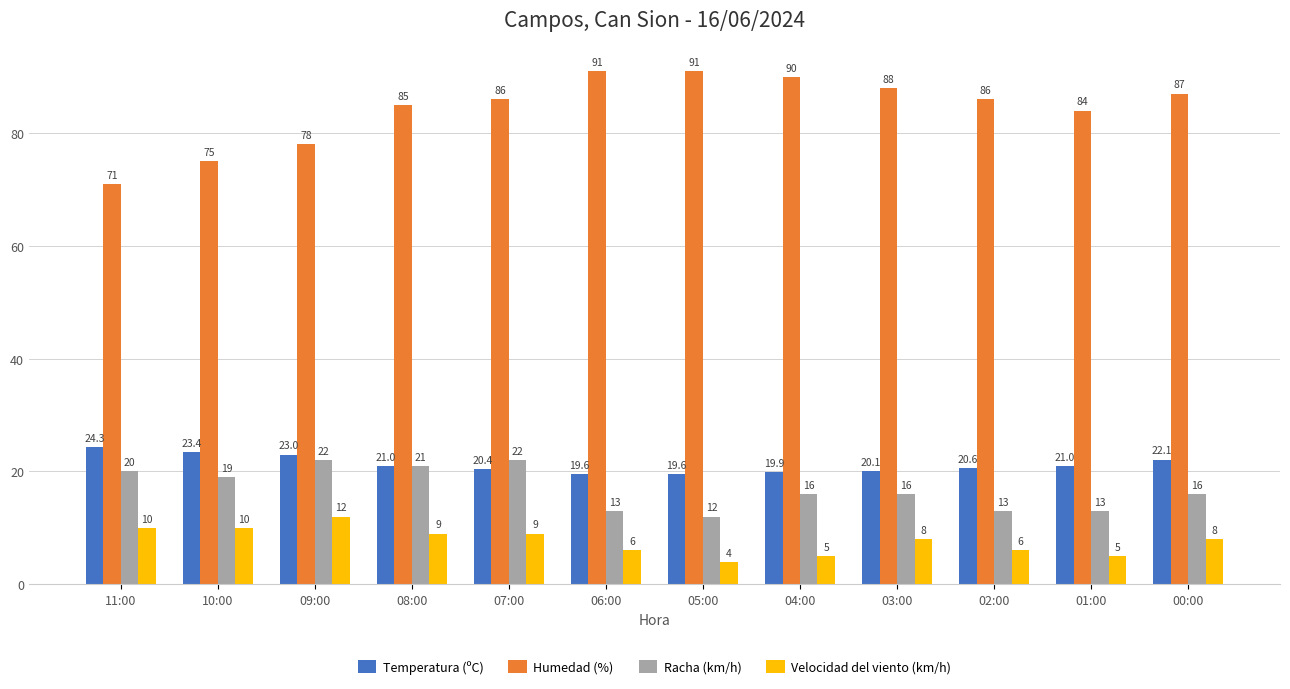

Reading right to left, extract all data points from this chart.

Temperatura (ºC): 22.1	21.0	20.6	20.1	19.9	19.6	19.6	20.4	21.0	23.0	23.4	24.3
Humedad (%): 87.0	84.0	86.0	88.0	90.0	91.0	91.0	86.0	85.0	78.0	75.0	71.0
Racha (km/h): 16.0	13.0	13.0	16.0	16.0	12.0	13.0	22.0	21.0	22.0	19.0	20.0
Velocidad del viento (km/h): 8.0	5.0	6.0	8.0	5.0	4.0	6.0	9.0	9.0	12.0	10.0	10.0